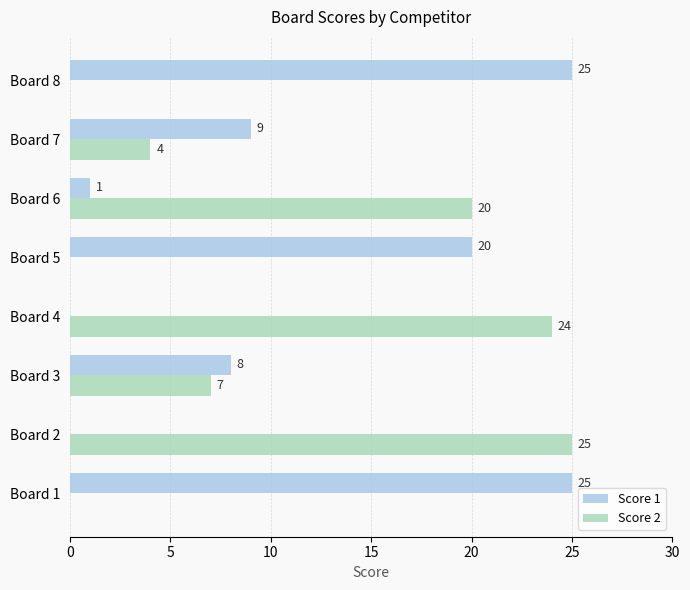

At which label is Score 1 closest to 12?

Board 7